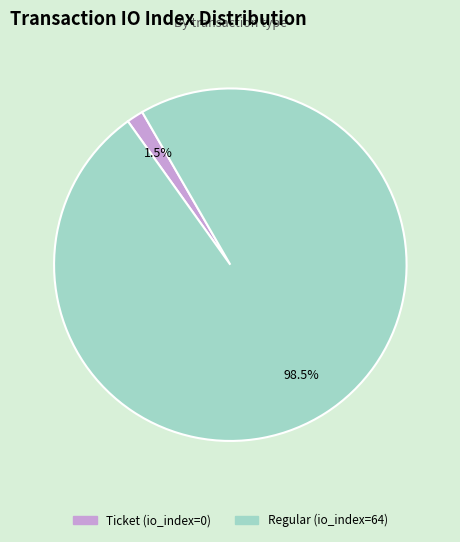

Between Ticket (io_index=0) and Regular (io_index=64), which is larger?

Regular (io_index=64)